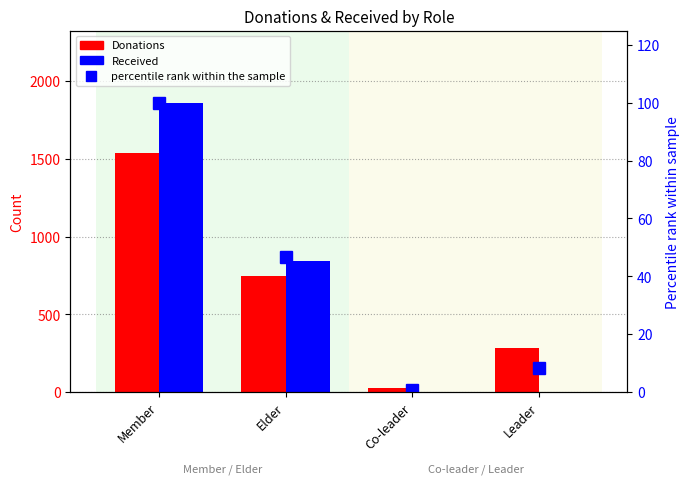

Count the Received values in the range 0 to 1860.

4